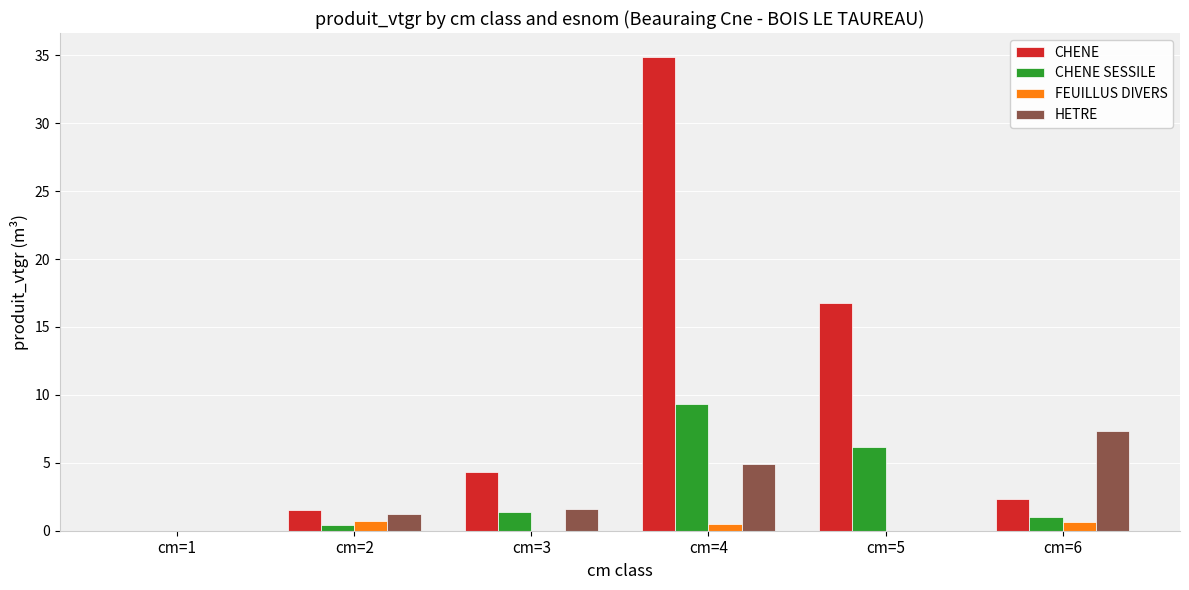

How many values in the CHENE series exceed 4?

3